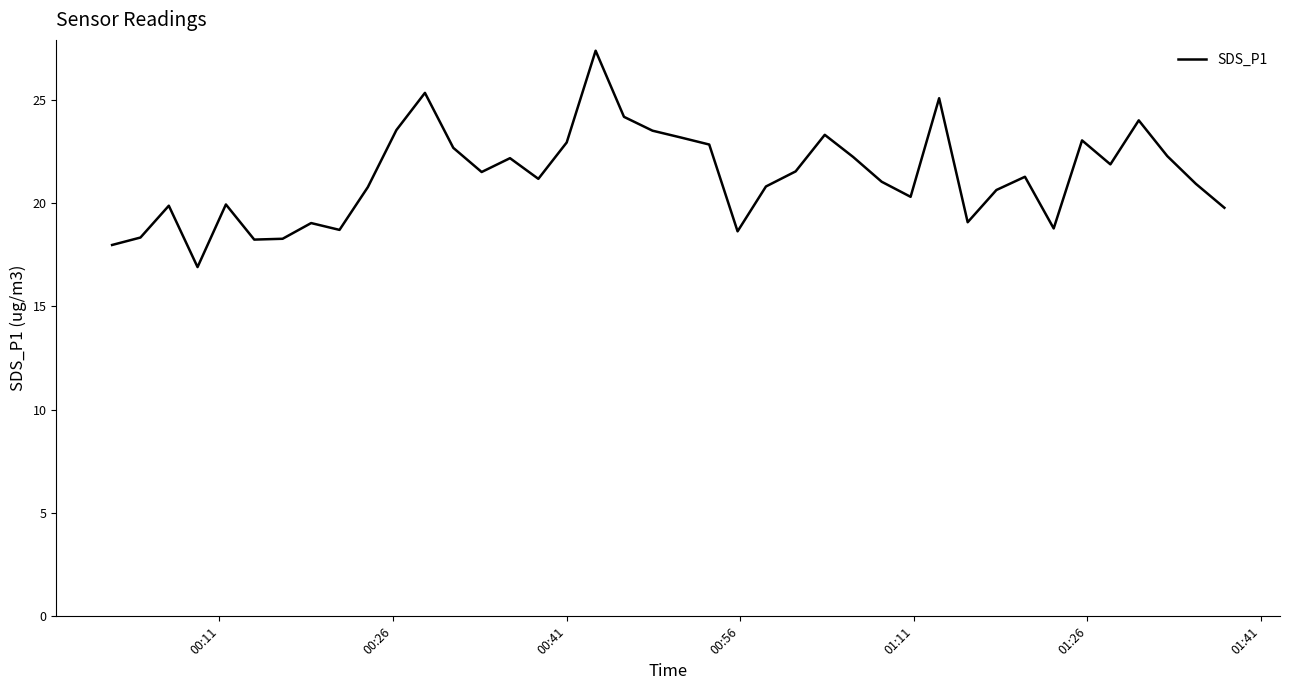

What is the minimum value shown in the chart?

16.9